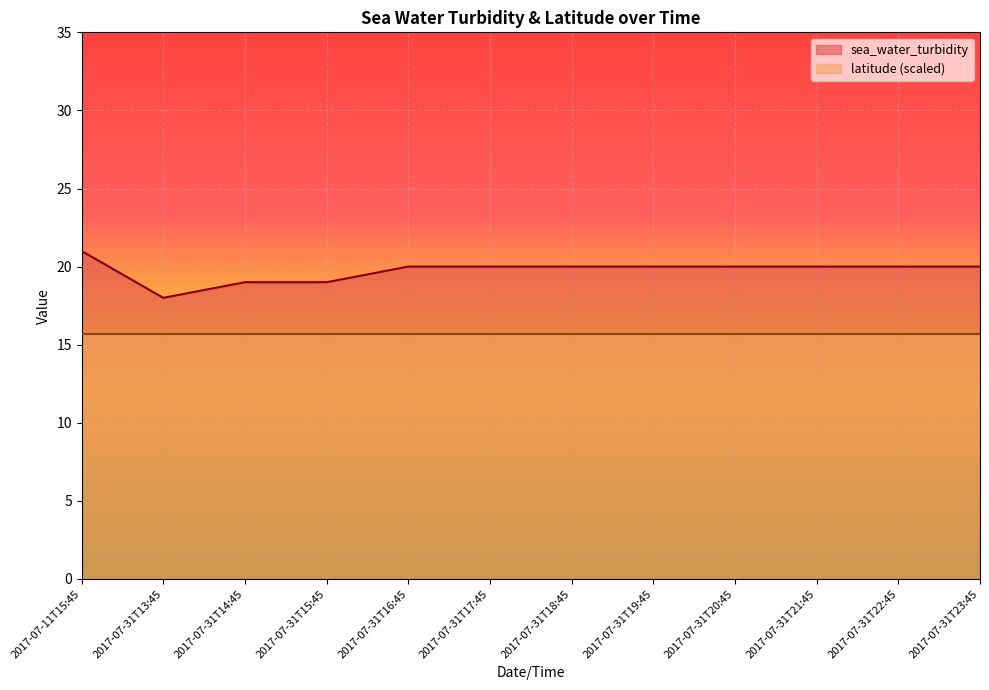

What is the maximum value shown in the chart?

21.0